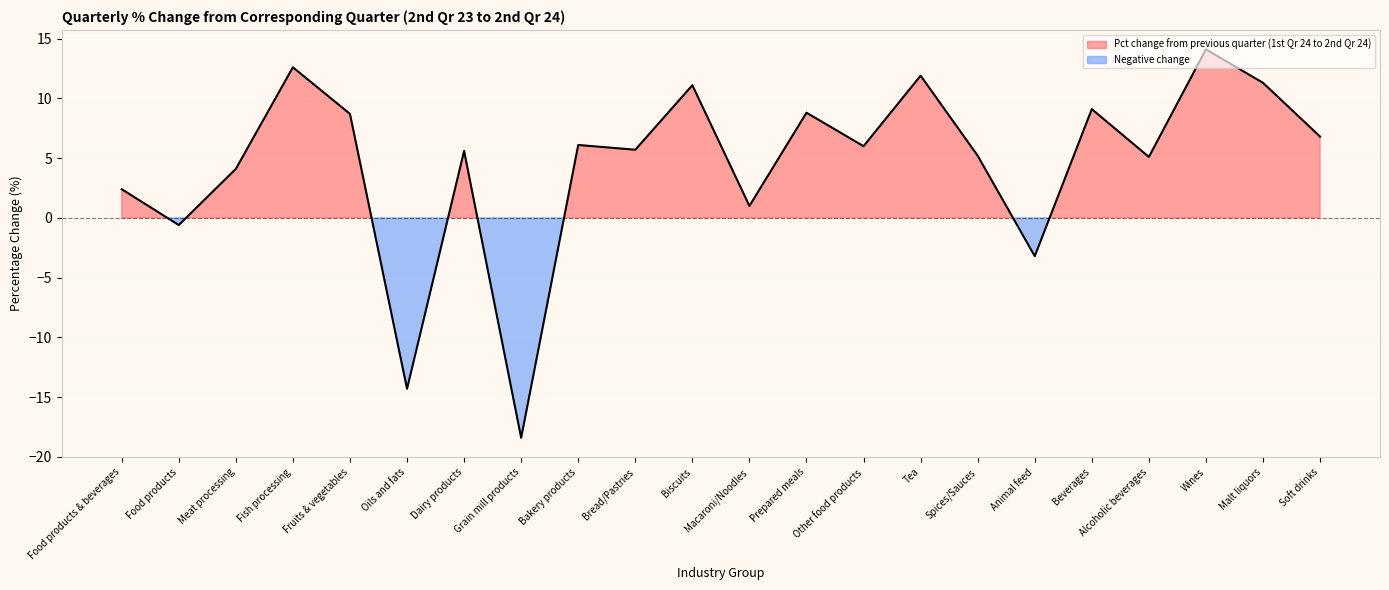

Between Biscuits and Dairy products, which is larger?

Biscuits